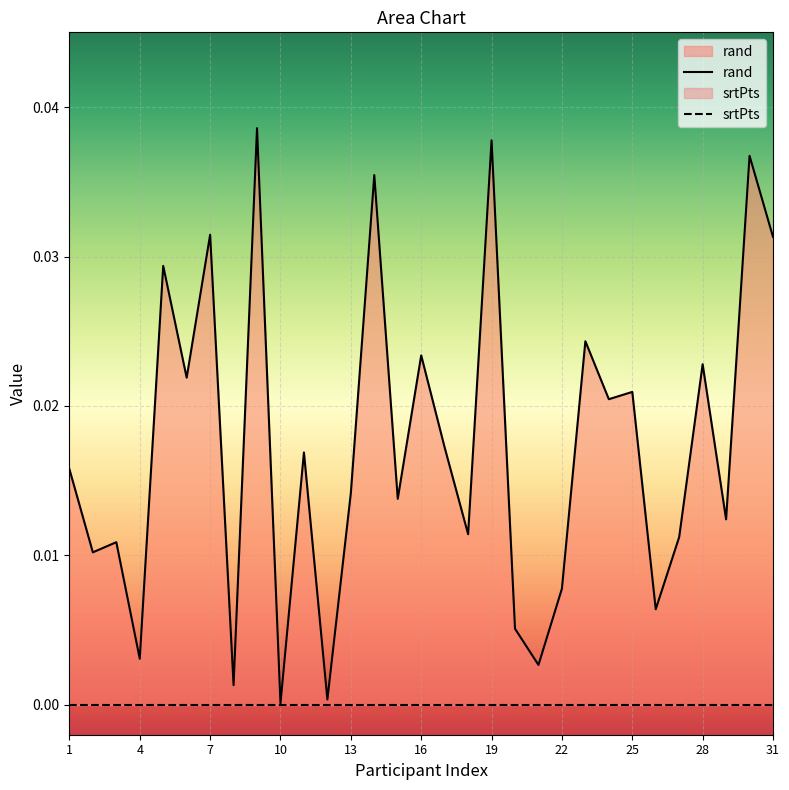

The chart shows a value of 0.0 at 13. True or false?

False